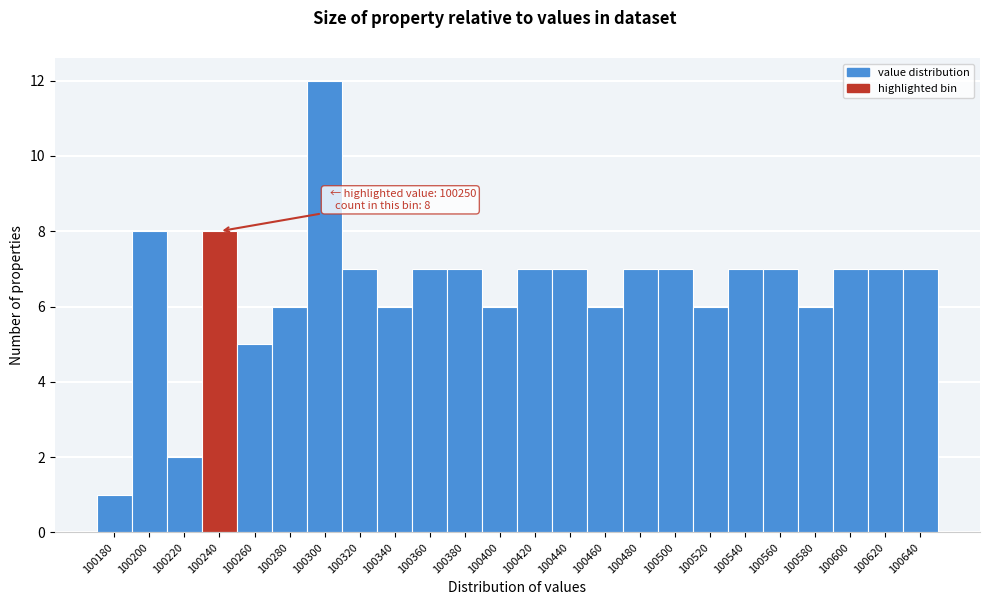

Reading right to left, what are all the values shown in this chart?

7	7	7	6	7	7	6	7	7	6	7	7	6	7	7	6	7	12	6	5	8	2	8	1